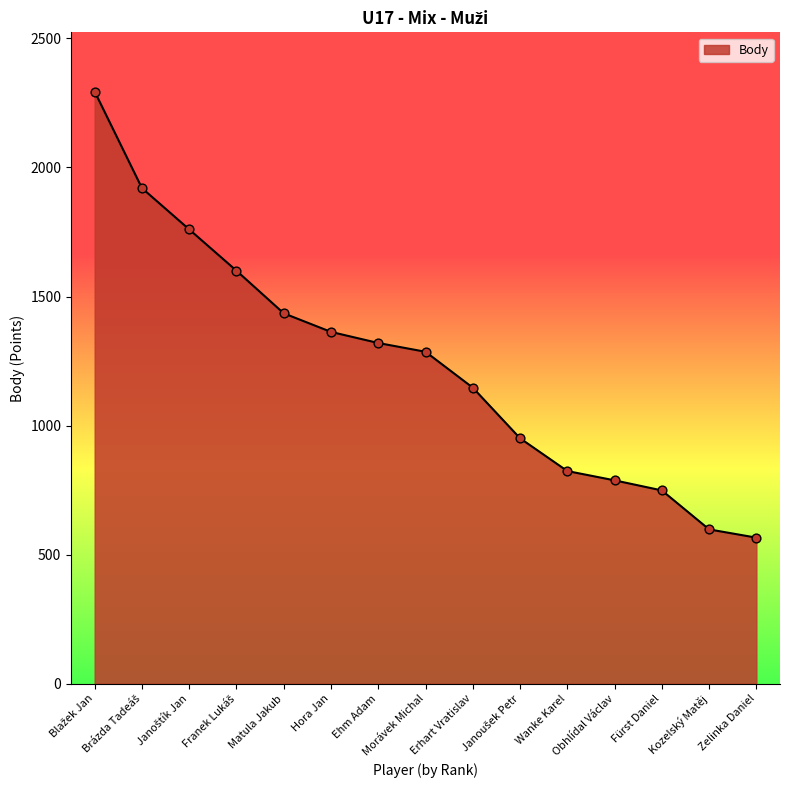

What is the minimum value shown in the chart?

566